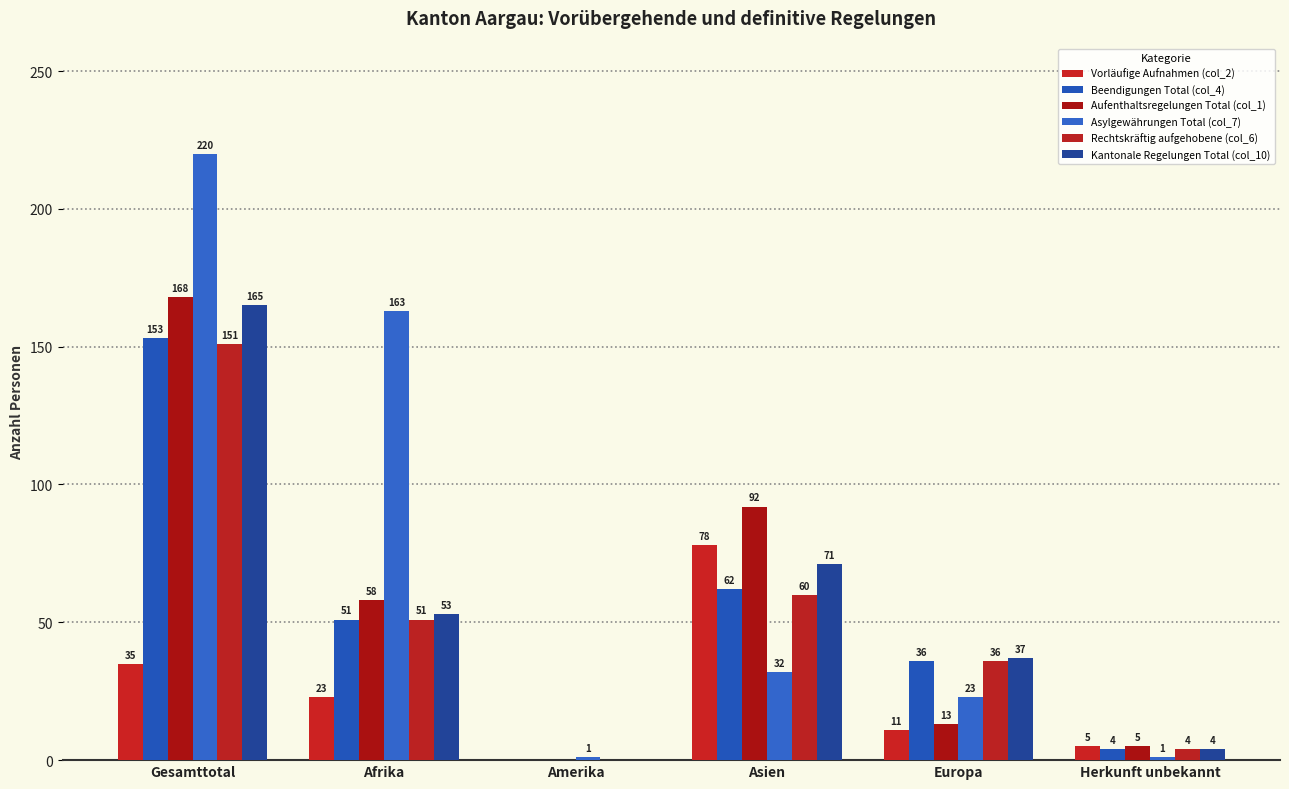

Is it true that Beendigungen Total (col_4) equals 99 at Amerika?

False